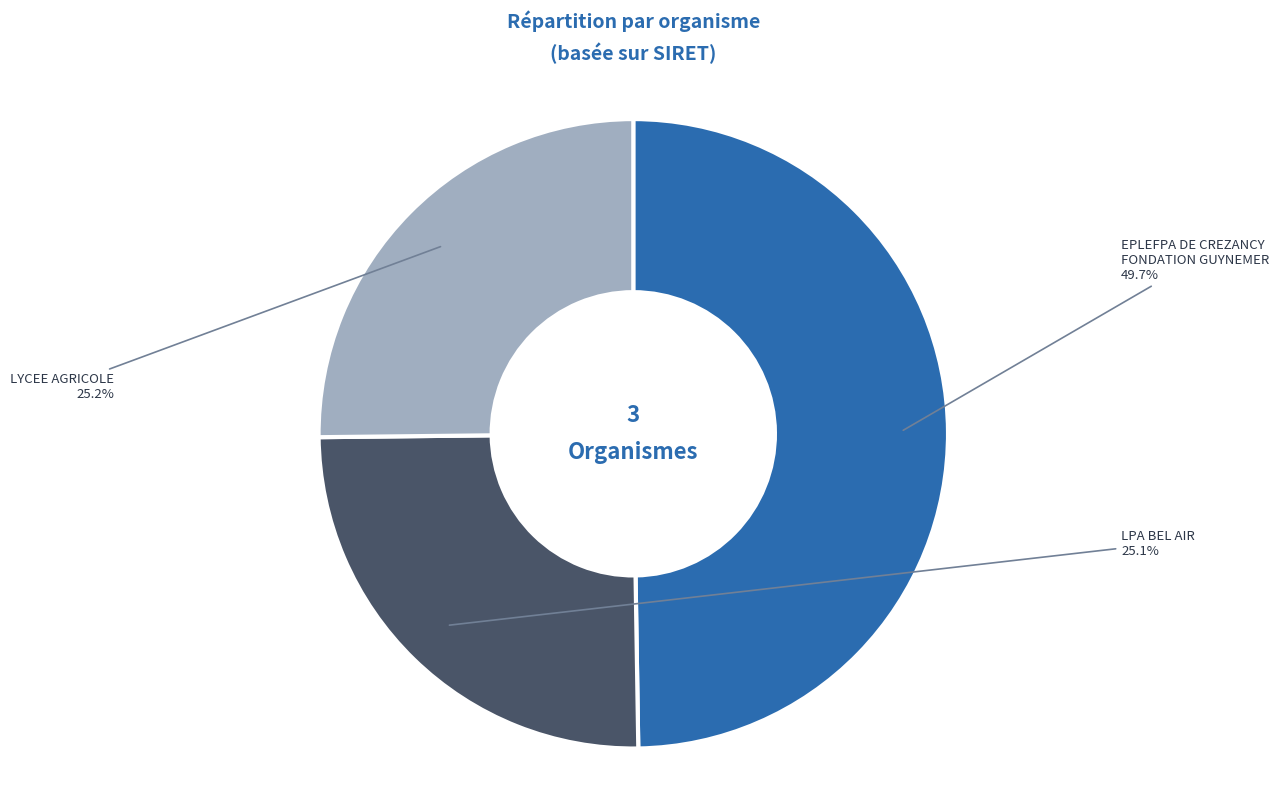

To the nearest percent, what percentage of the pie is LYCEE AGRICOLE?

25%